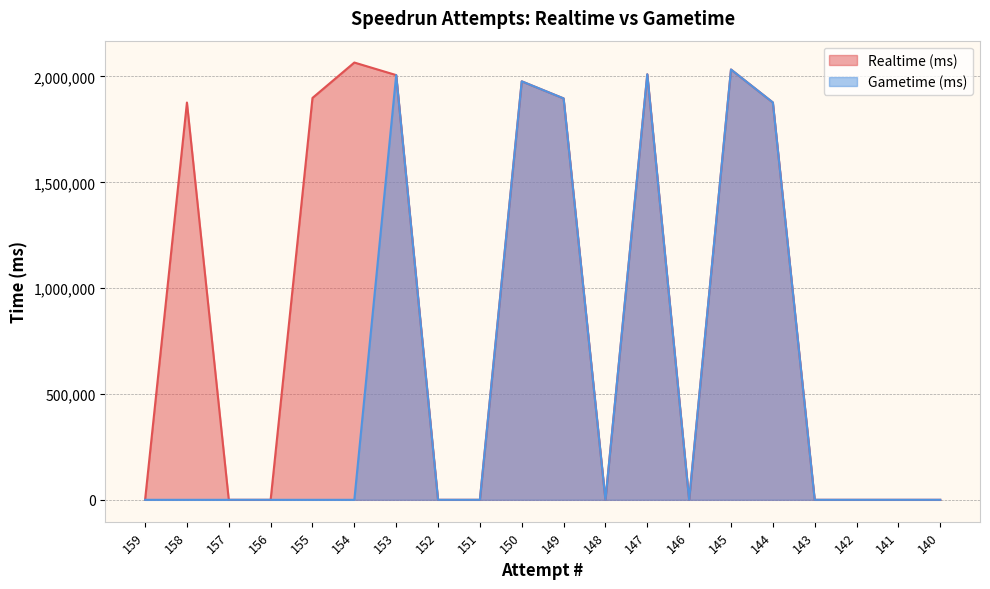

True or false: Realtime (ms) and Gametime (ms) intersect in this chart.

False